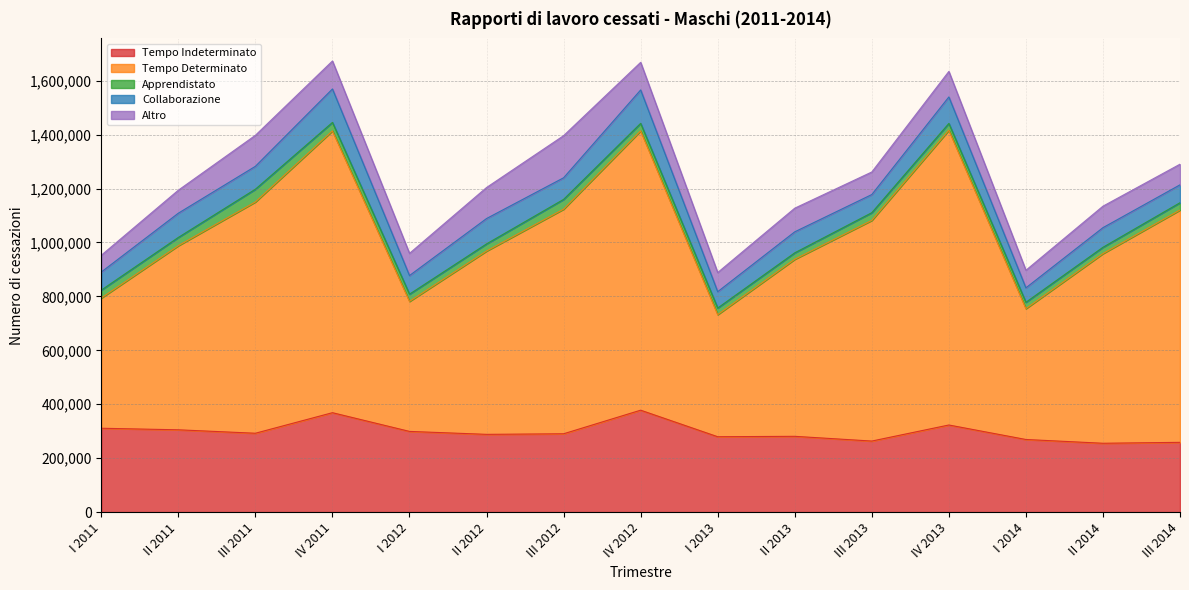

Which category has the lowest value across all series?

II 2014